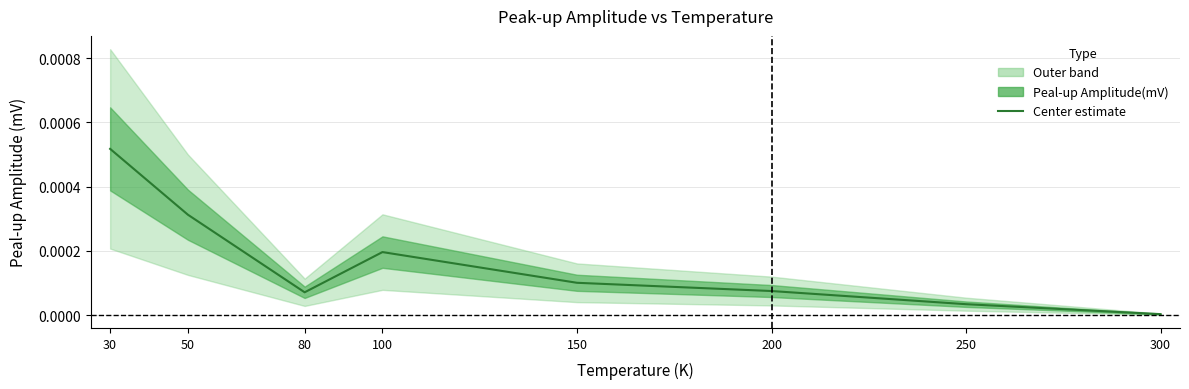

The chart shows a value of 0.0 at 300. True or false?

True